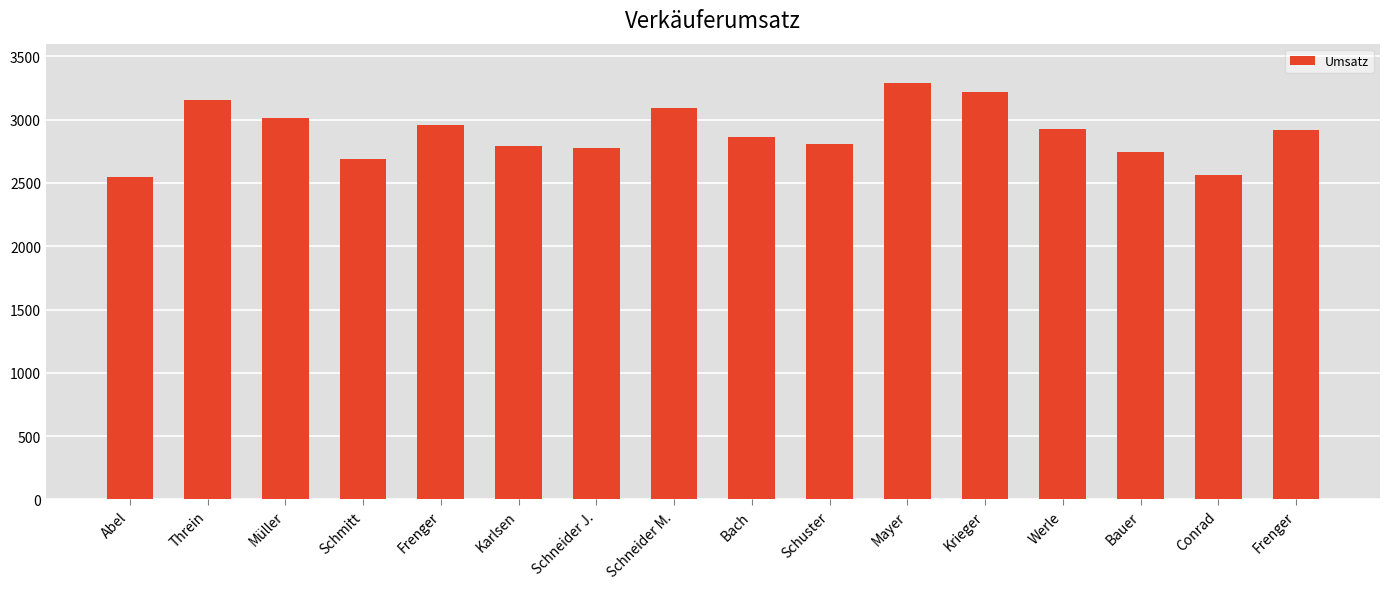

How many data points does each series have?

16